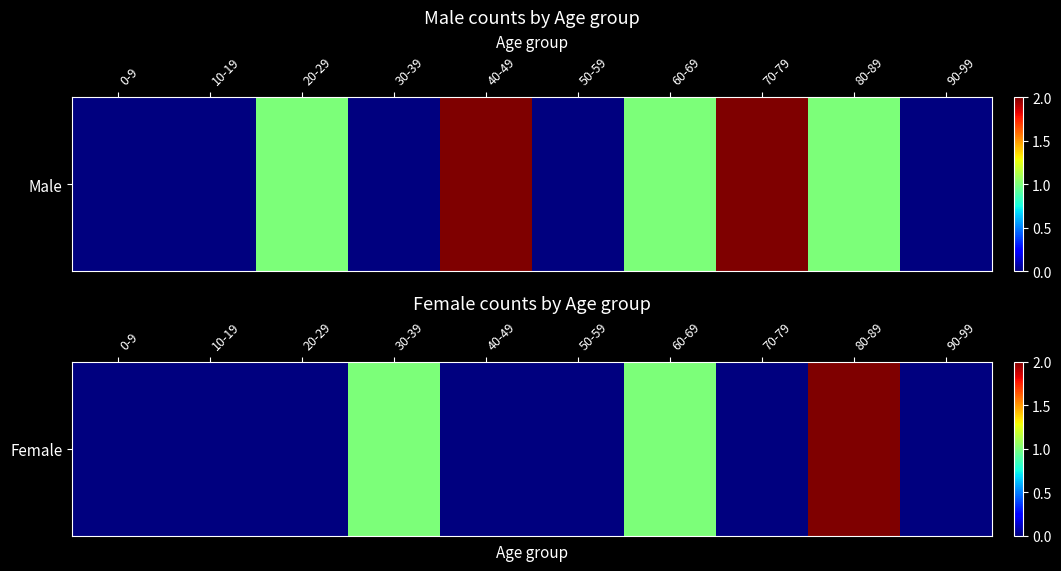

How many values are above zero?

3